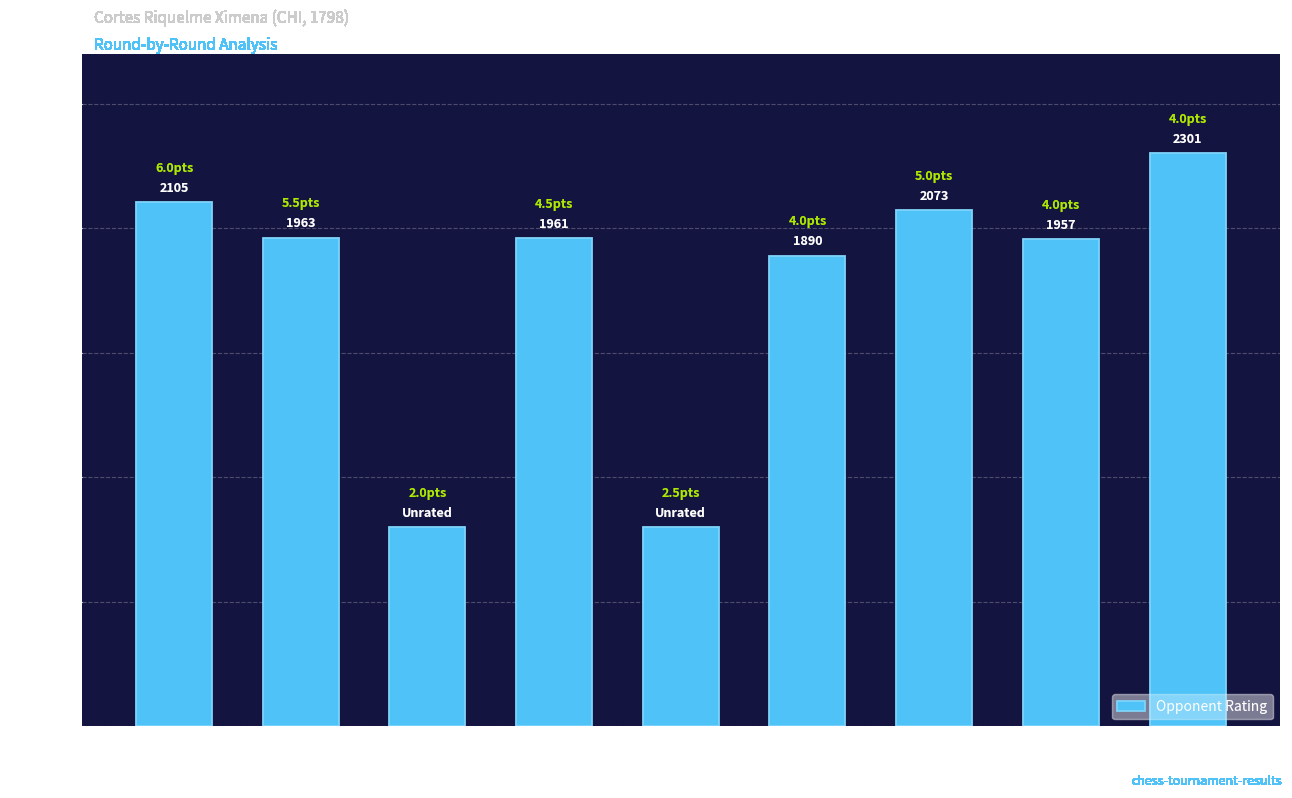

How many data points does each series have?

9